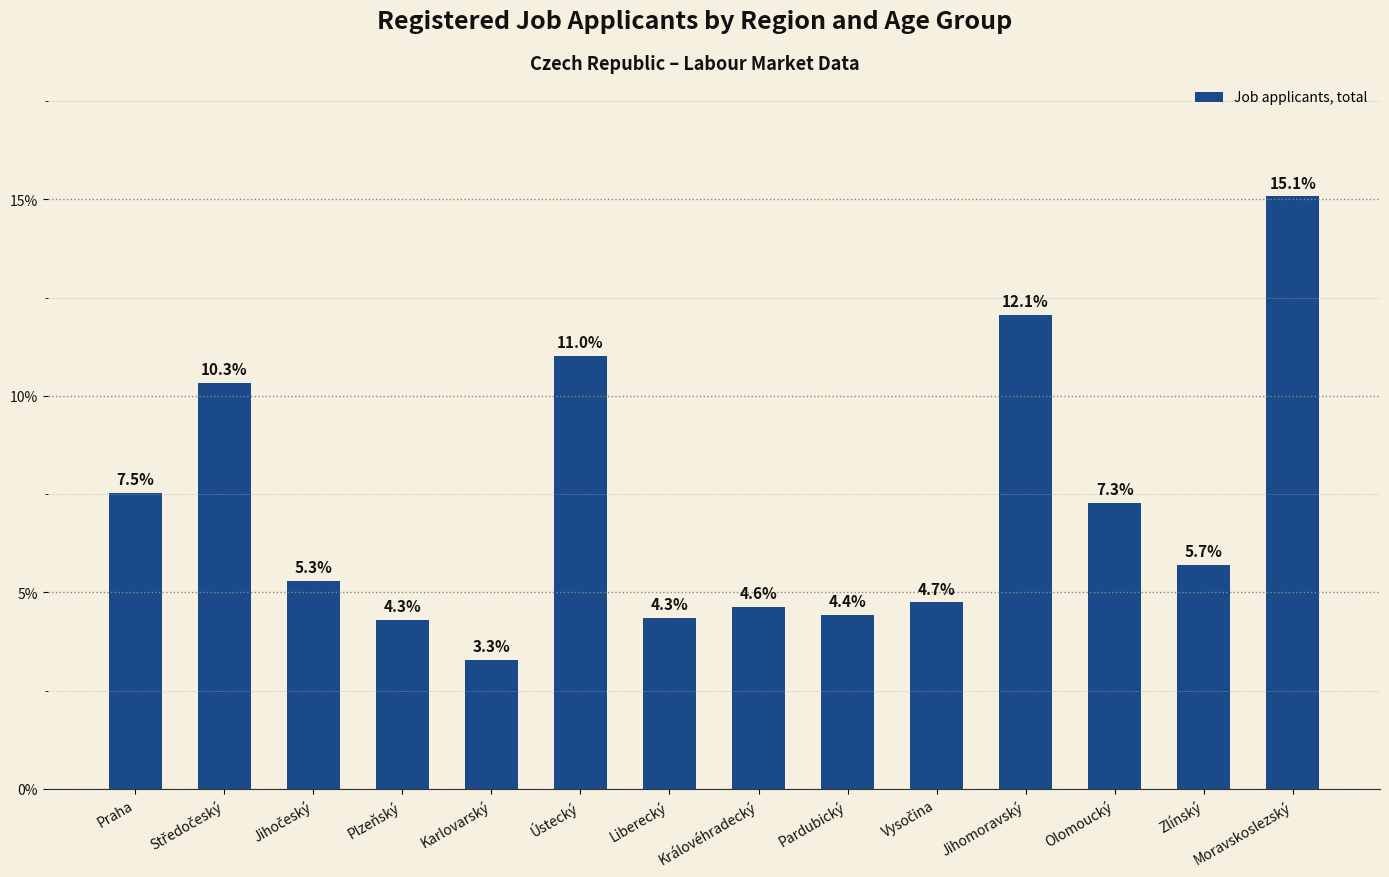

True or false: the data shows 6.8 at Moravskoslezský.

False